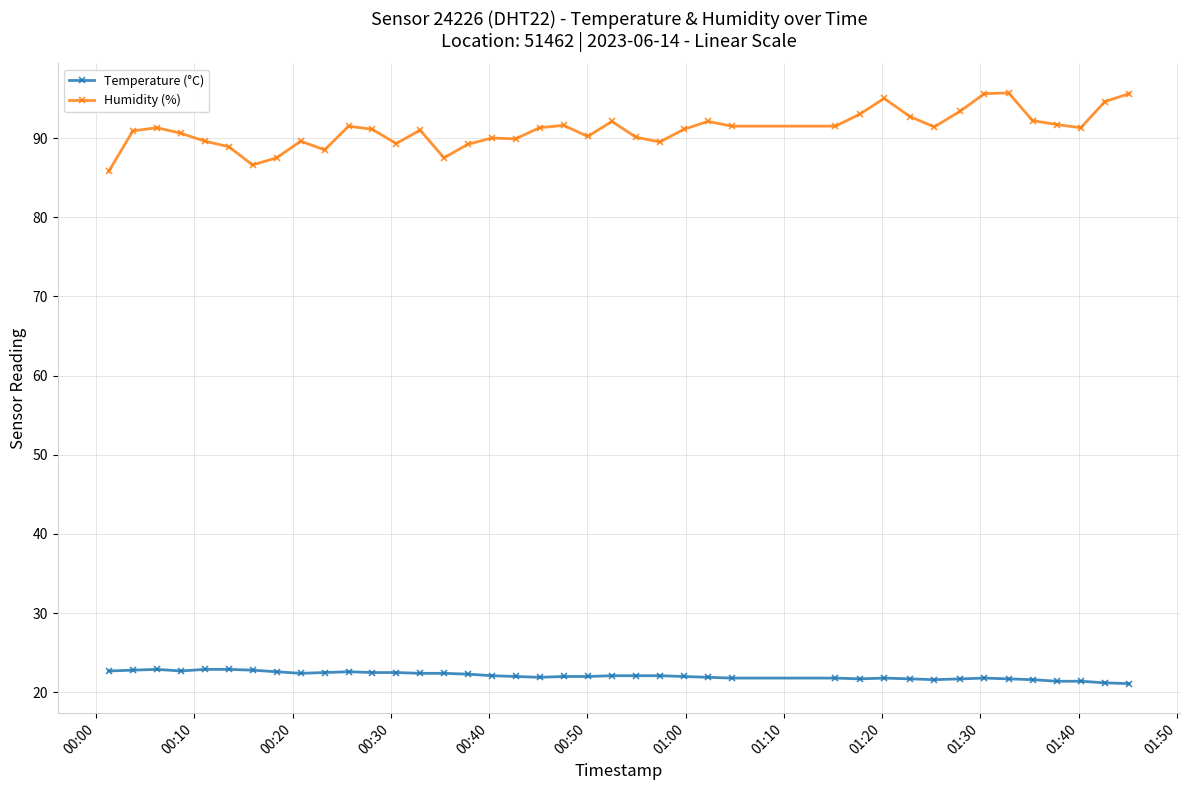

Which series has the largest total across all categories?

Humidity (%)